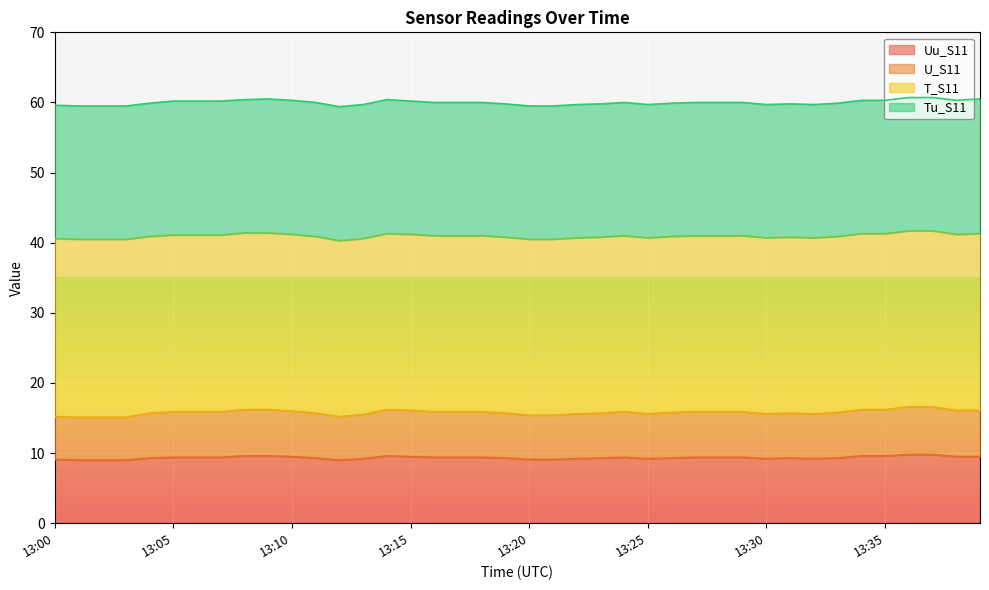

Rank the categories by U_S11 value from highest to lowest.

13:36, 13:37, 13:08, 13:09, 13:14, 13:34, 13:35, 13:15, 13:38, 13:39, 13:10, 13:05, 13:06, 13:07, 13:16, 13:17, 13:18, 13:24, 13:27, 13:28, 13:29, 13:26, 13:33, 13:04, 13:11, 13:19, 13:23, 13:31, 13:22, 13:25, 13:30, 13:32, 13:13, 13:20, 13:21, 13:00, 13:12, 13:01, 13:02, 13:03